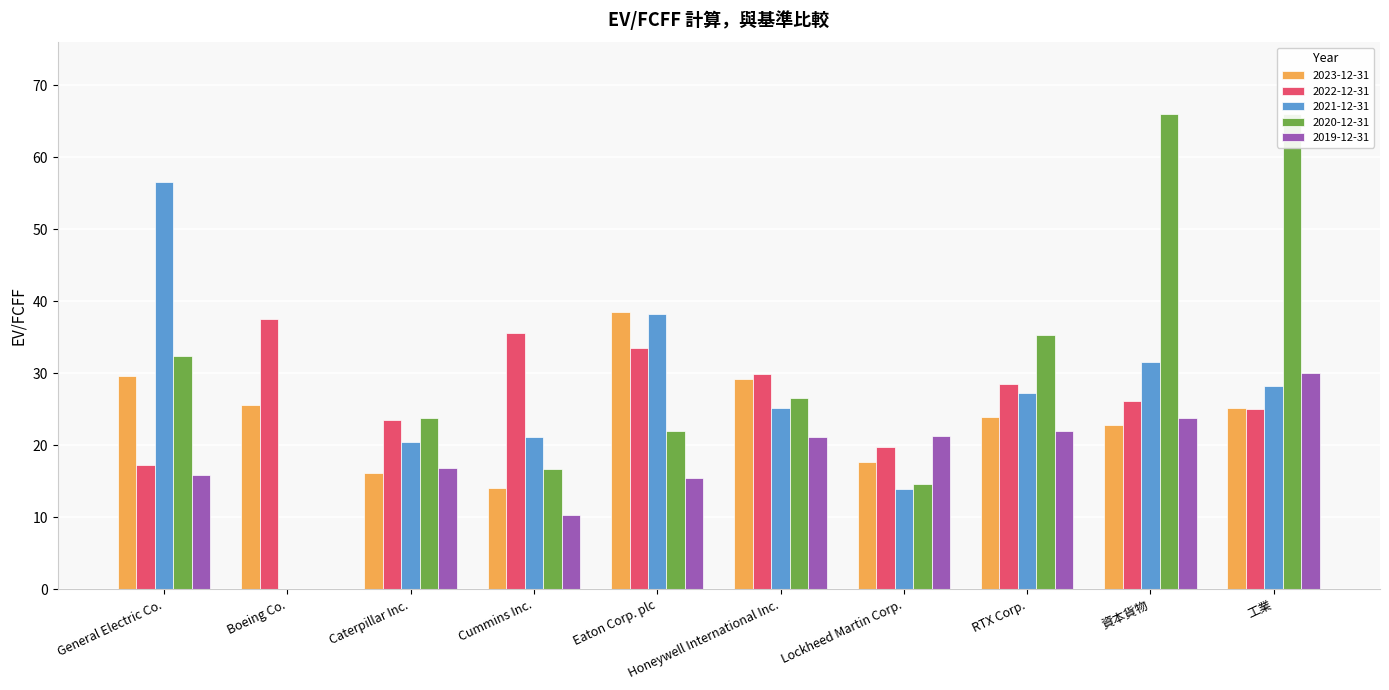

Is it true that 2019-12-31 equals 16.8 at Caterpillar Inc.?

True